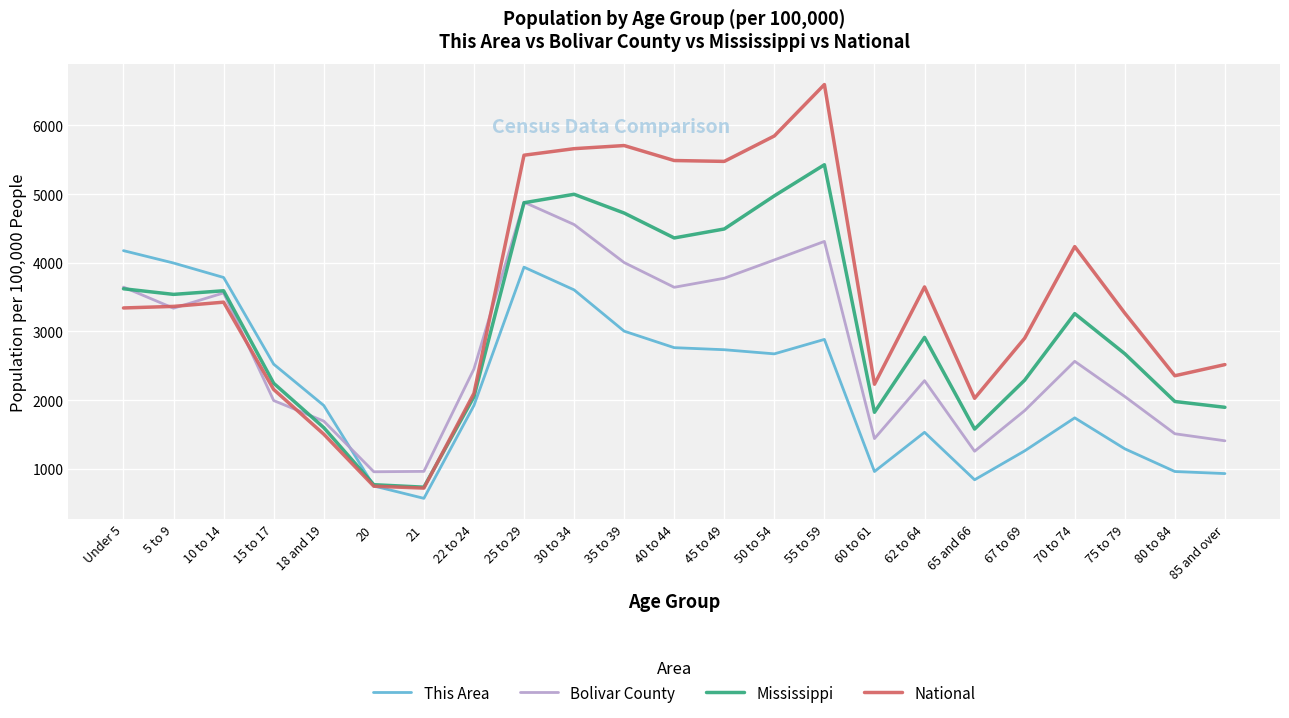

How many values in the This Area series exceed 1923?

13